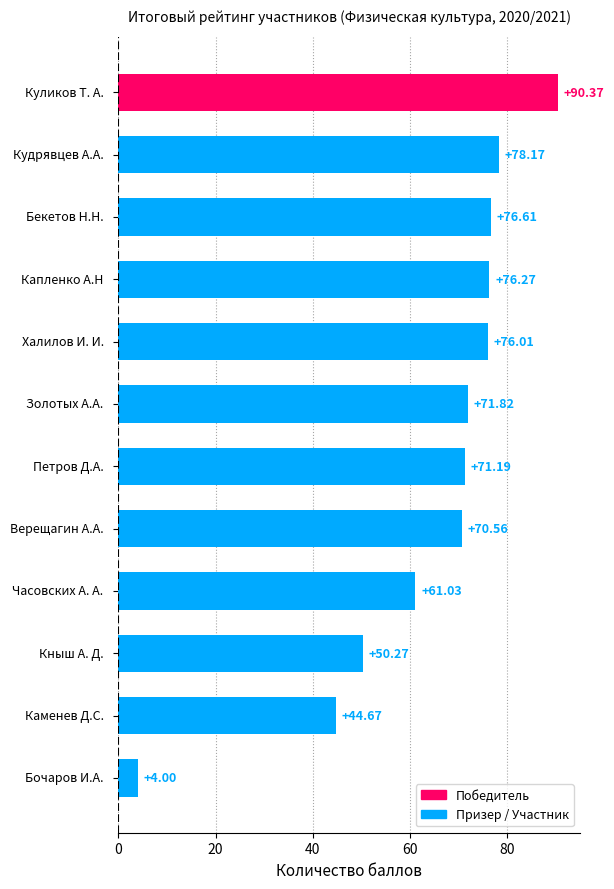

What is the difference between the second highest and minimum values?

74.2